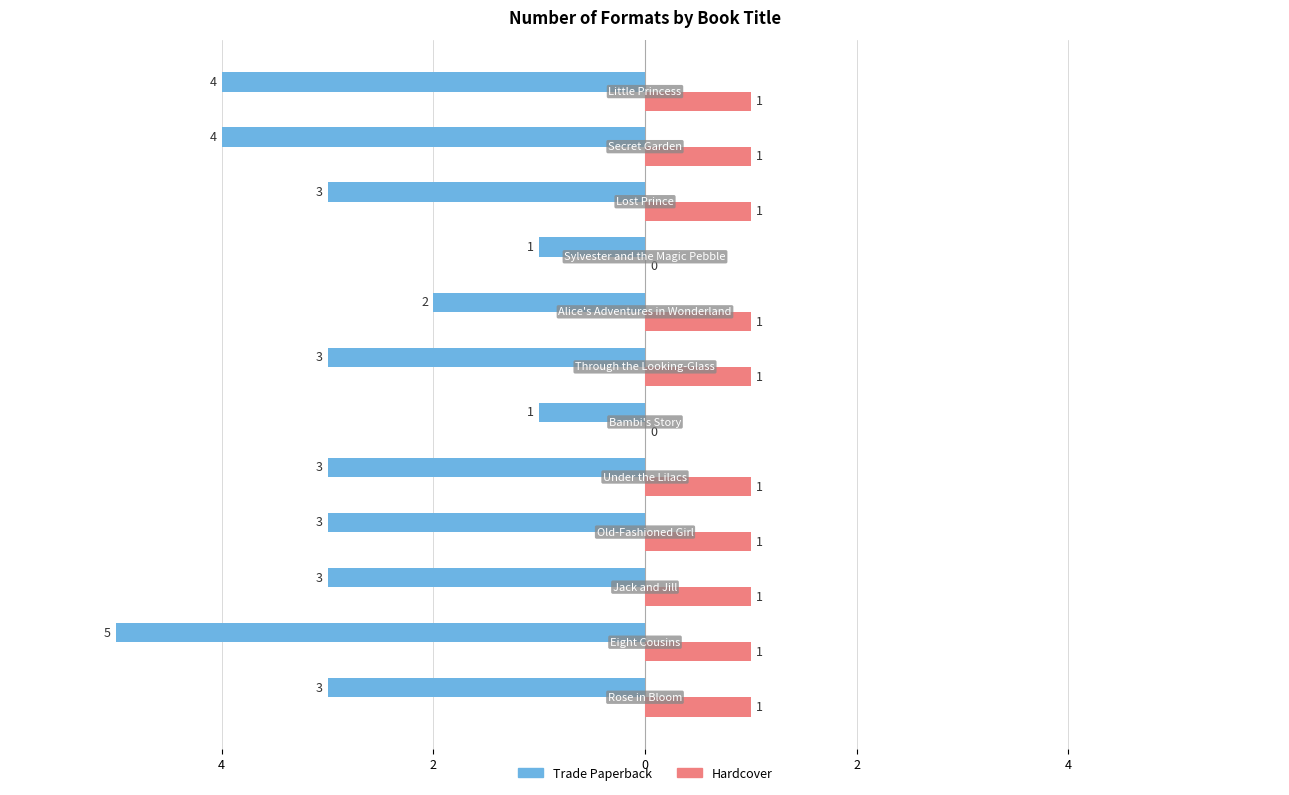

Which series has the largest range (max minus min)?

Trade Paperback